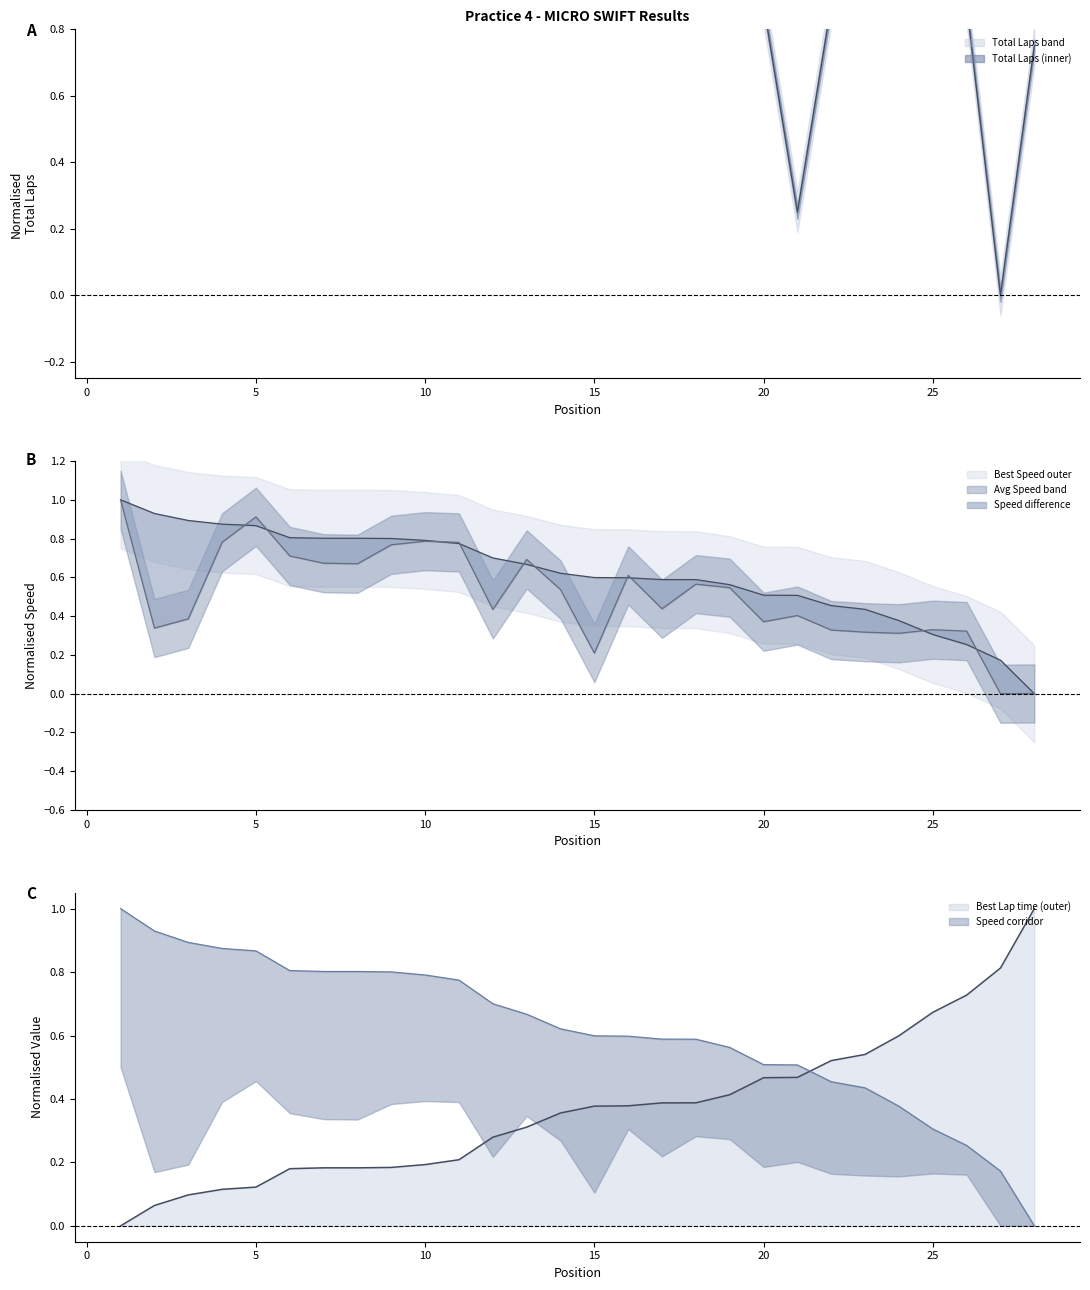

Rank the series by their average value, from lowest to highest.

Best Lap time, Average Speed, Best Speed, Total Laps